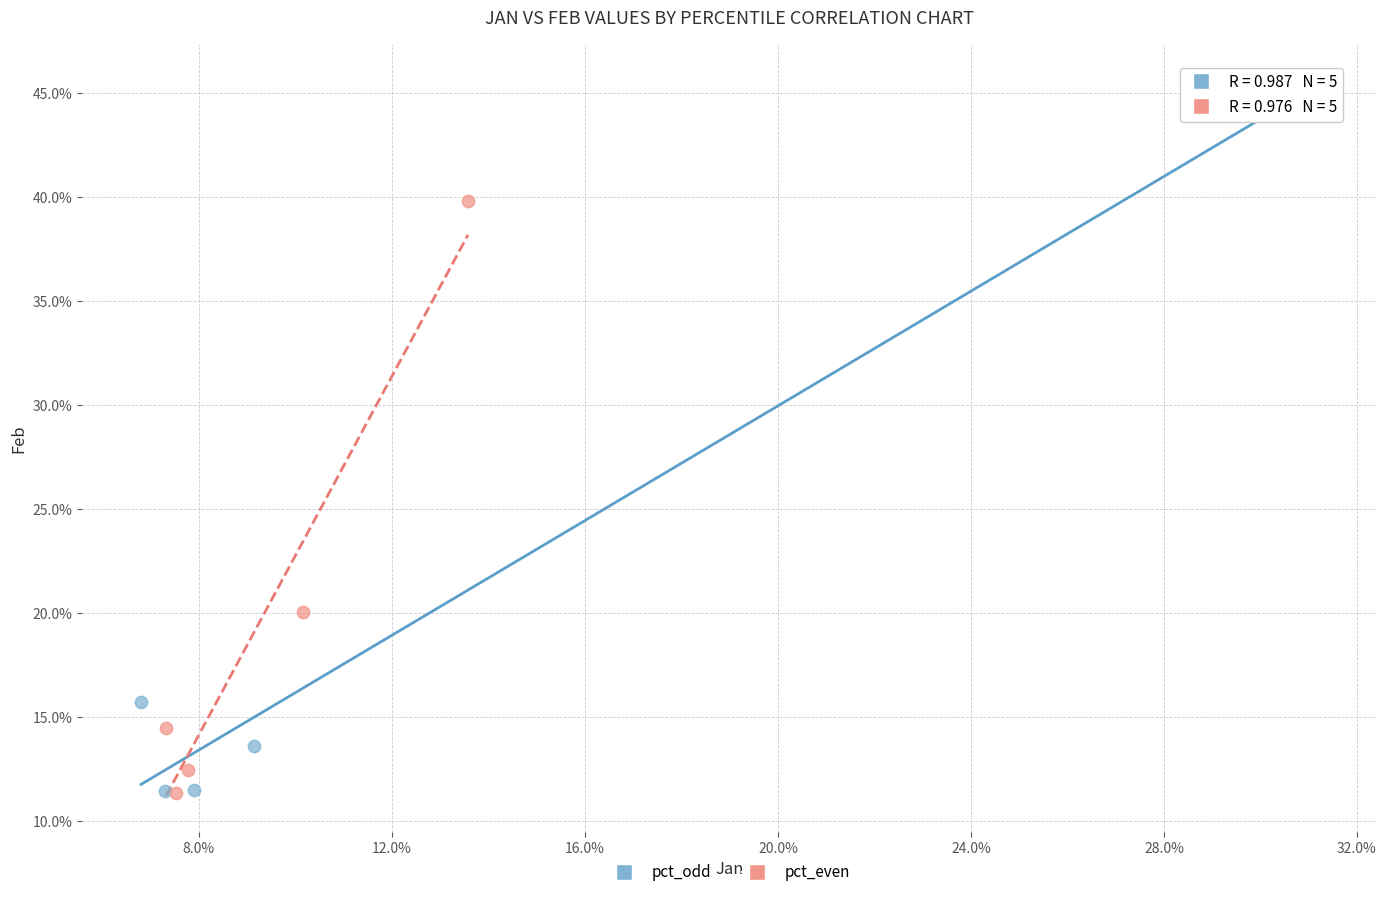

What are all the series names shown in the legend?

pct_odd, pct_even